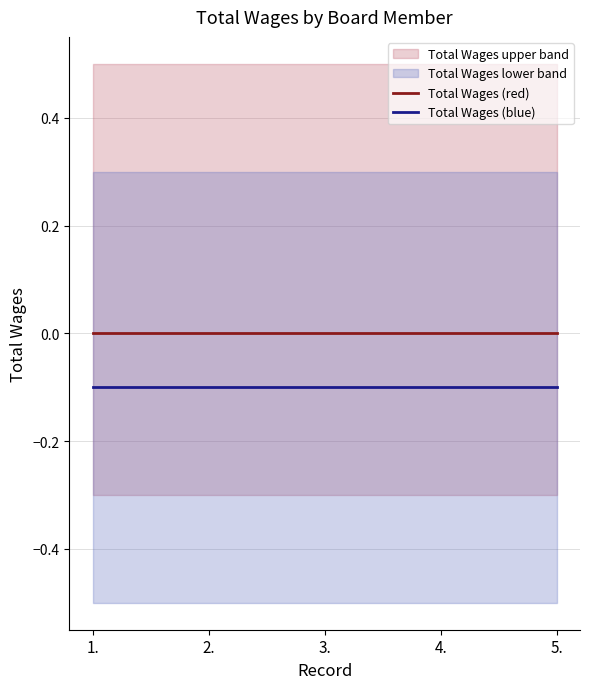

What is the total value across all series at 4.?

-0.1